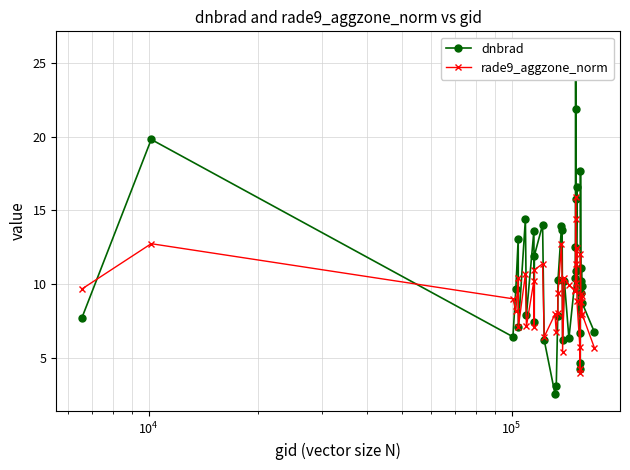

True or false: rade9_aggzone_norm has more than 2 interior local peaks.

True